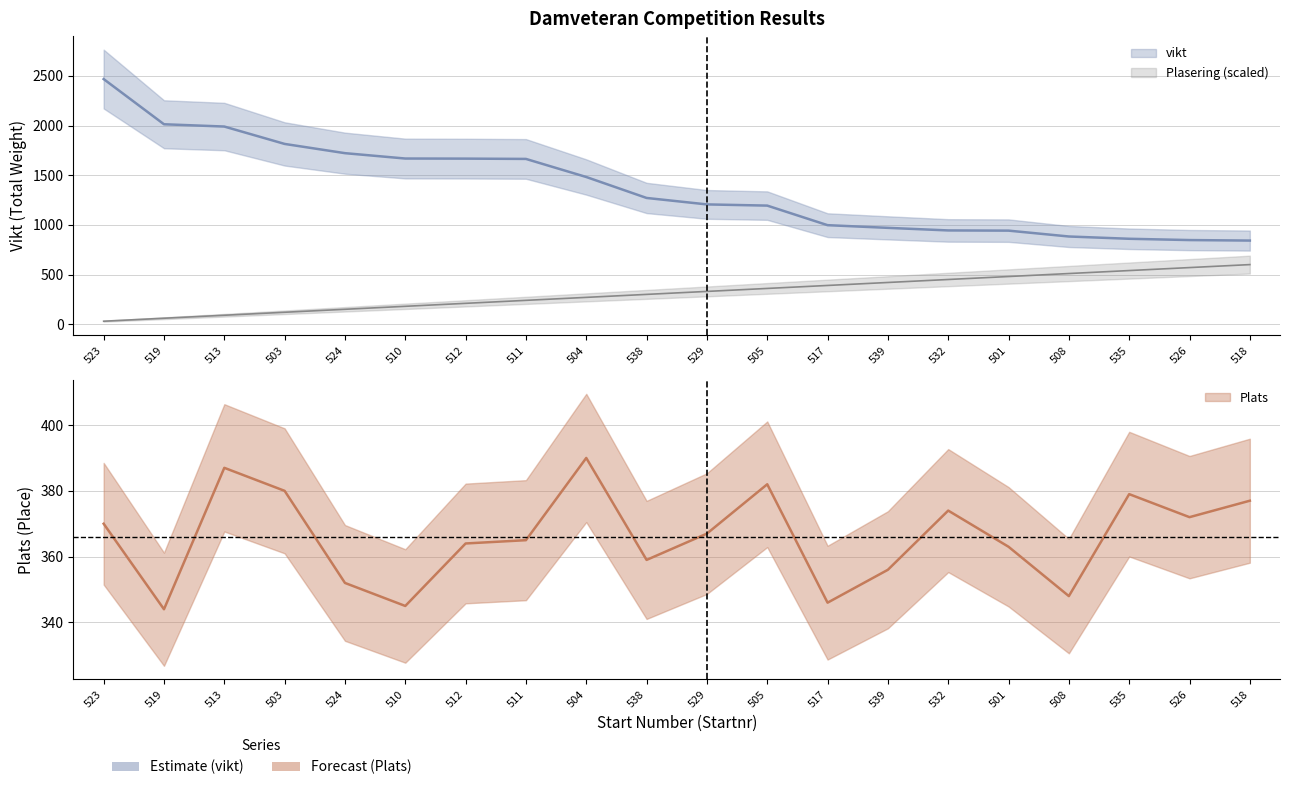

What is the total value across all series at 512?

2241